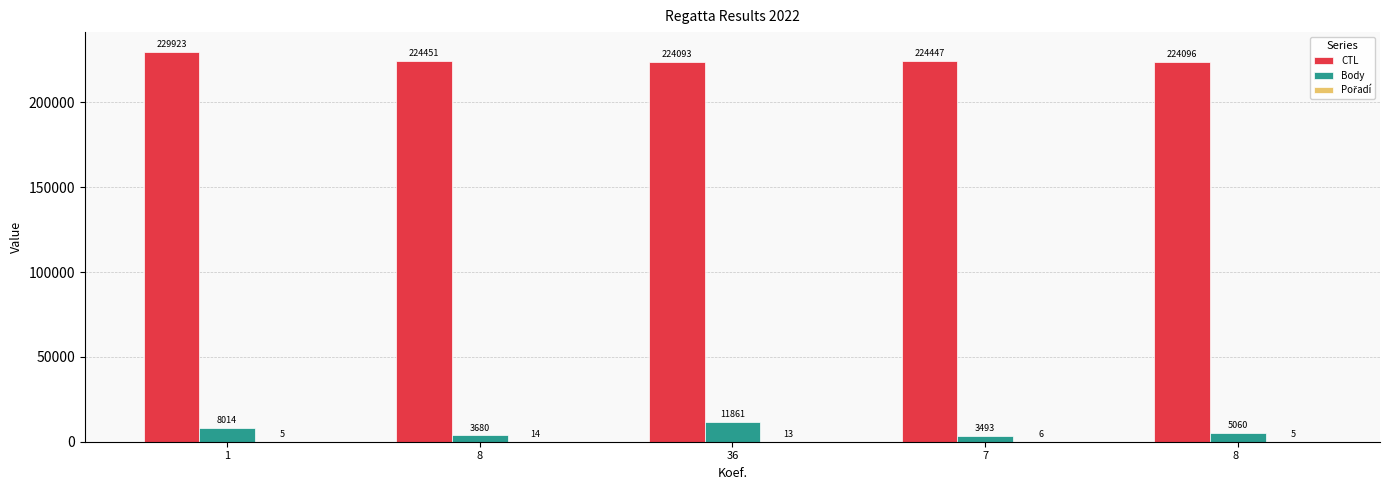

At which label does Body first exceed 5060?

1